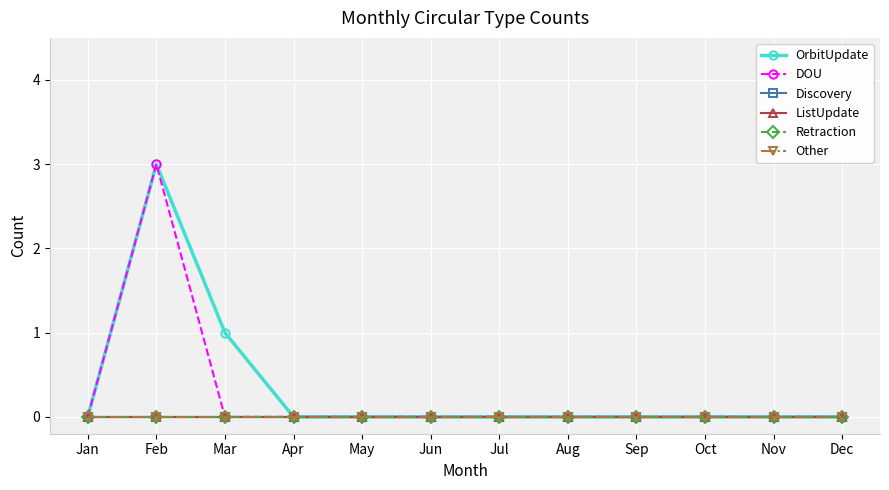

Reading left to right, extract all data points from this chart.

OrbitUpdate: Jan=0	Feb=3	Mar=1	Apr=0	May=0	Jun=0	Jul=0	Aug=0	Sep=0	Oct=0	Nov=0	Dec=0
DOU: Jan=0	Feb=3	Mar=0	Apr=0	May=0	Jun=0	Jul=0	Aug=0	Sep=0	Oct=0	Nov=0	Dec=0
Discovery: Jan=0	Feb=0	Mar=0	Apr=0	May=0	Jun=0	Jul=0	Aug=0	Sep=0	Oct=0	Nov=0	Dec=0
ListUpdate: Jan=0	Feb=0	Mar=0	Apr=0	May=0	Jun=0	Jul=0	Aug=0	Sep=0	Oct=0	Nov=0	Dec=0
Retraction: Jan=0	Feb=0	Mar=0	Apr=0	May=0	Jun=0	Jul=0	Aug=0	Sep=0	Oct=0	Nov=0	Dec=0
Other: Jan=0	Feb=0	Mar=0	Apr=0	May=0	Jun=0	Jul=0	Aug=0	Sep=0	Oct=0	Nov=0	Dec=0